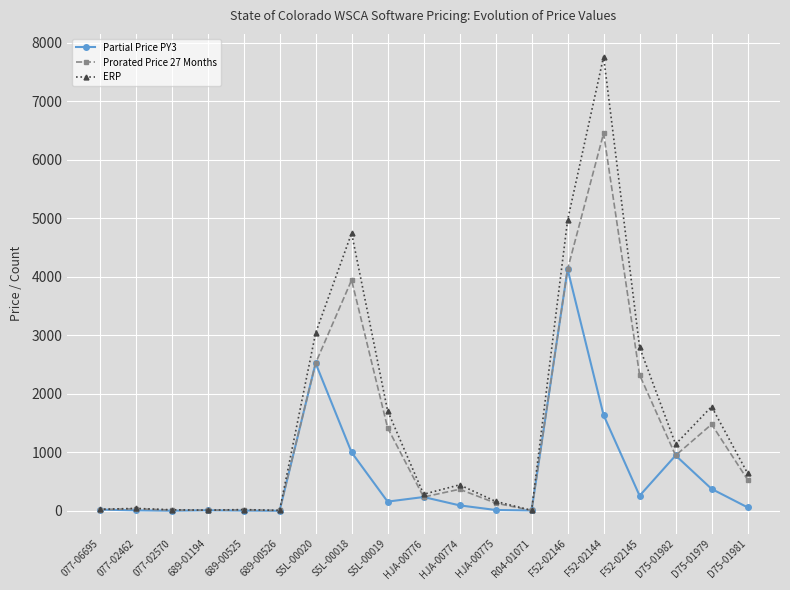

Rank the series by their maximum value, from highest to lowest.

ERP, Prorated Price 27 Months, Partial Price PY3